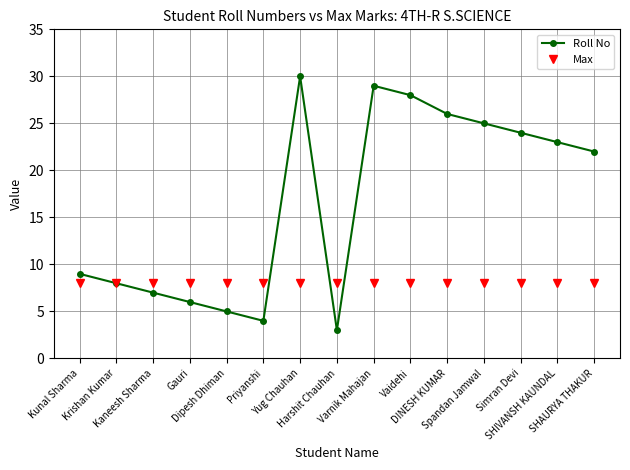

At which category is the sum across all series the highest?

Yug Chauhan